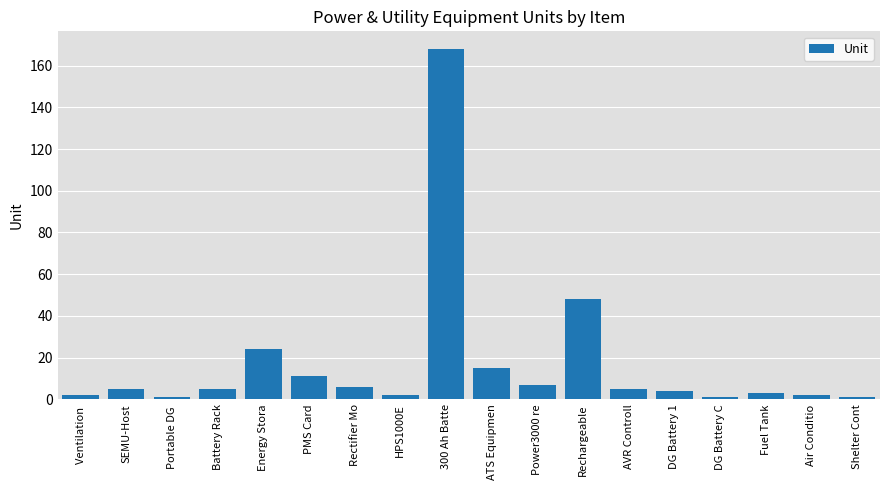

True or false: the data shows 1 at Portable DG .

True